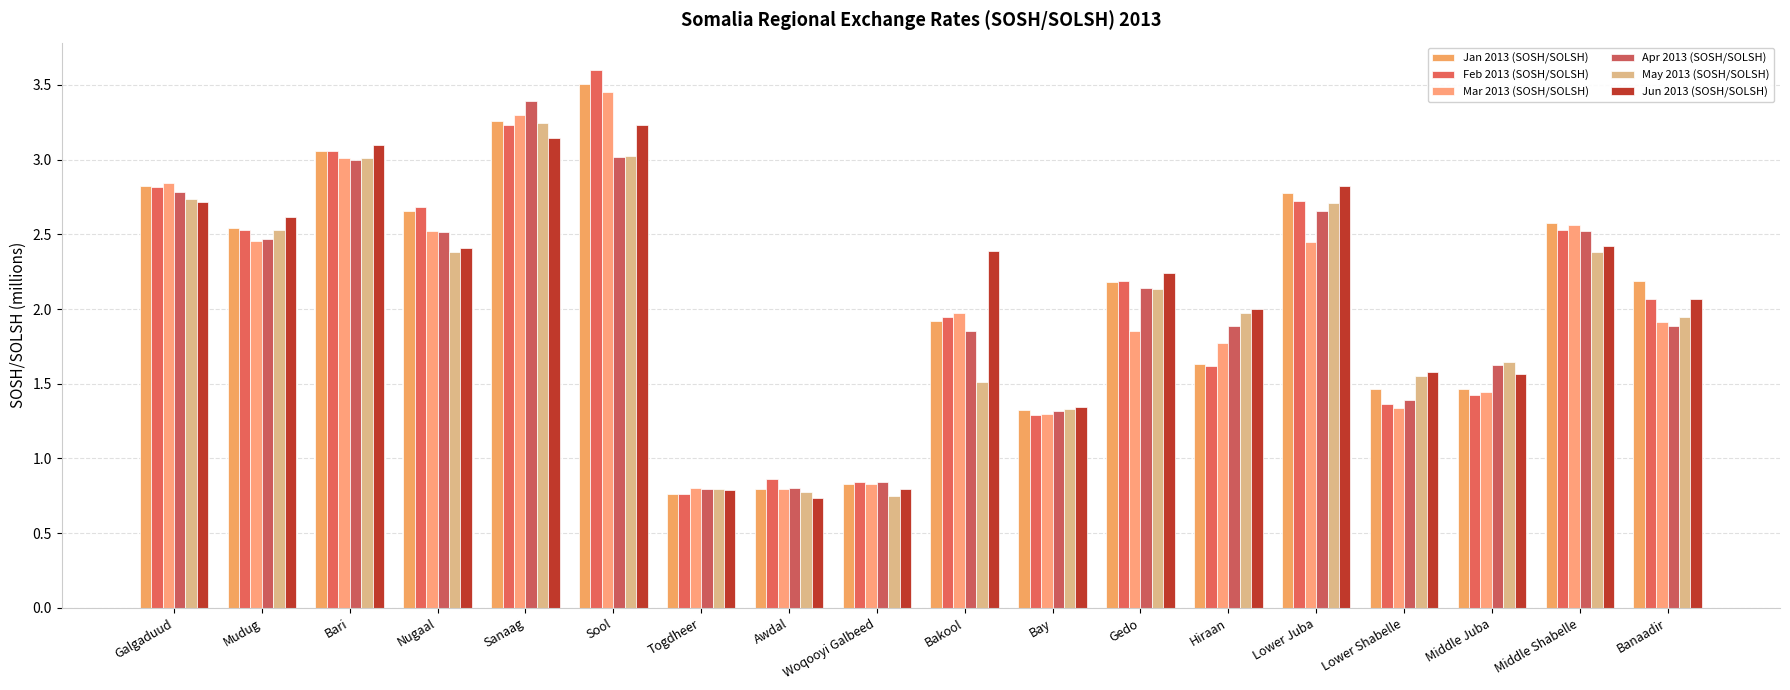

At Togdheer, list the series in order from largest to smallest.

Mar 2013 (SOSH/SOLSH), Apr 2013 (SOSH/SOLSH), May 2013 (SOSH/SOLSH), Jun 2013 (SOSH/SOLSH), Jan 2013 (SOSH/SOLSH), Feb 2013 (SOSH/SOLSH)